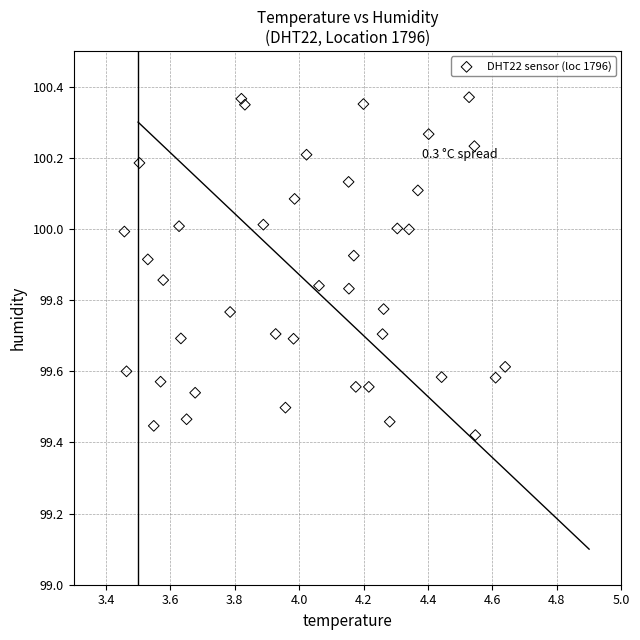

What is the range of Y values (max minus min)?

0.9